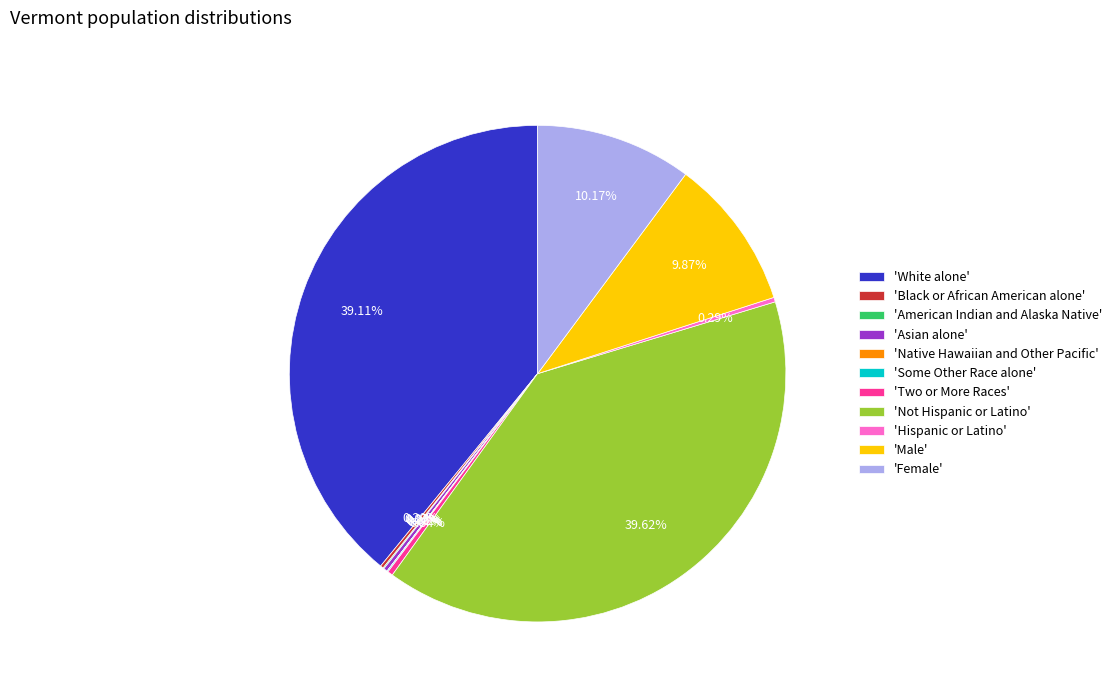

Which category has the biggest portion of the pie?

'Not Hispanic or Latino'